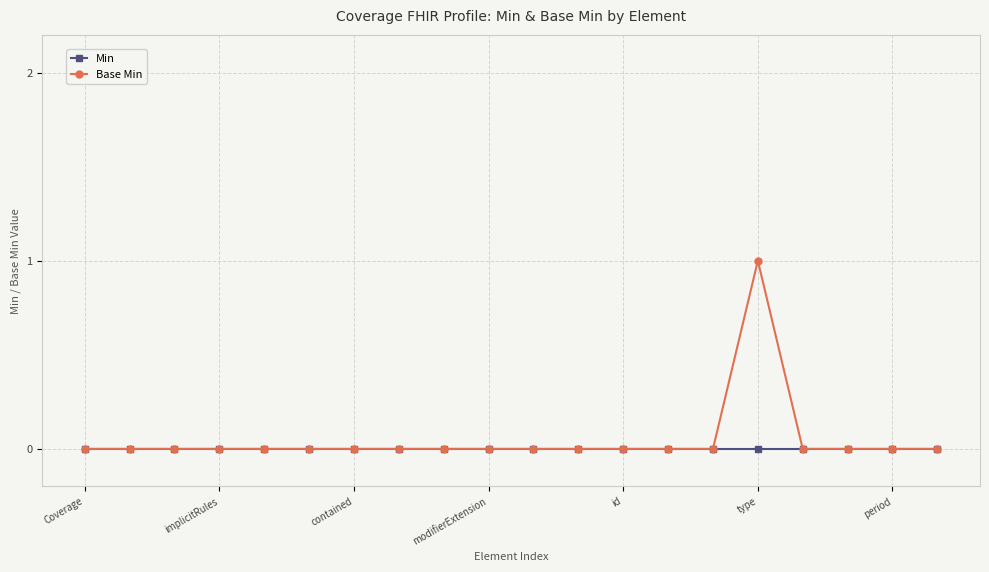

Which series has the widest spread of values?

Base Min